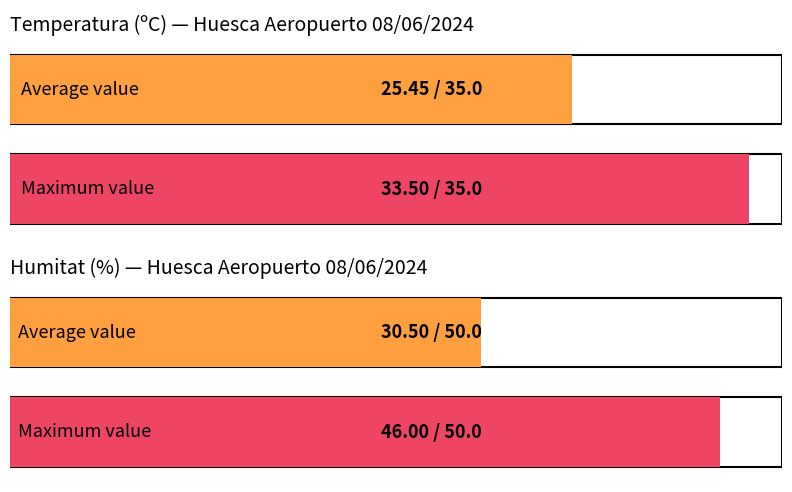

At 19:00, list the series in order from largest to smallest.

Temperatura (ºC), Humitat (%)